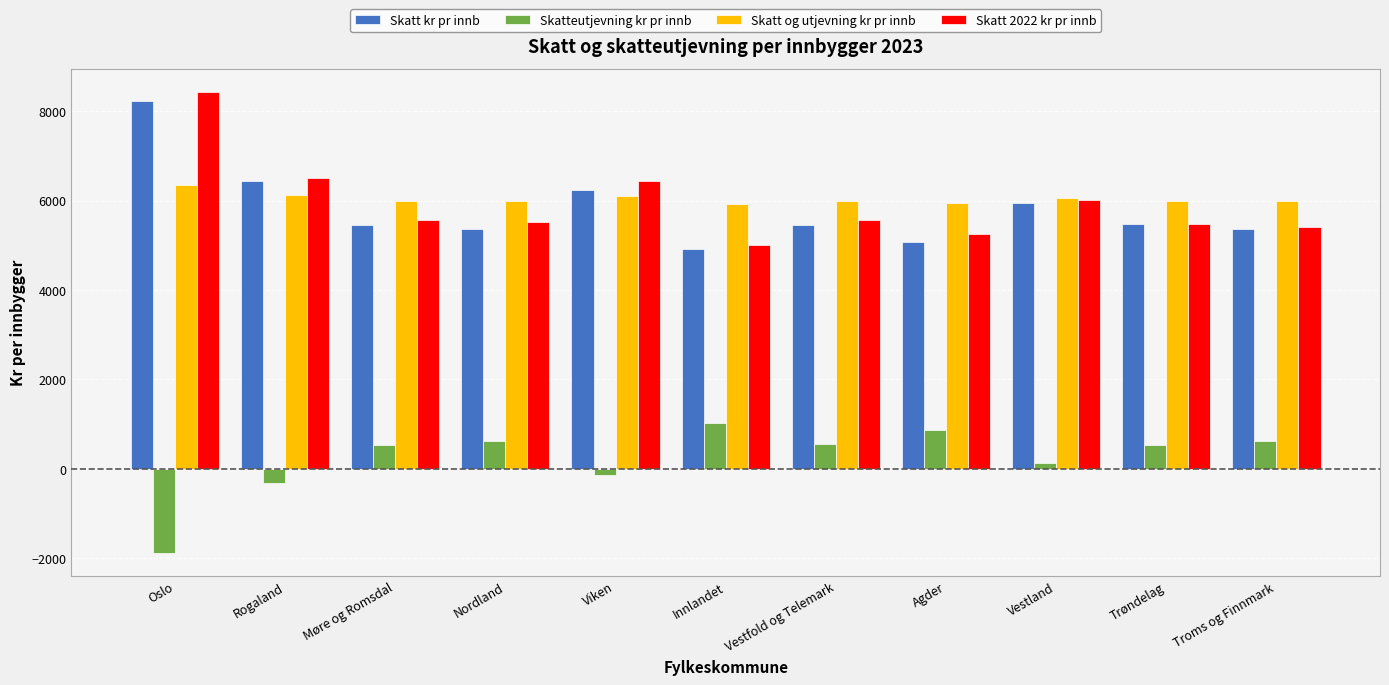

Which series has the largest total across all categories?

Skatt og utjevning kr pr innb